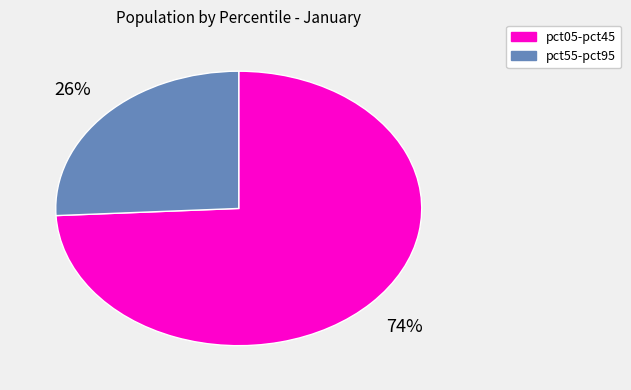

What is the majority slice?

pct05-pct45